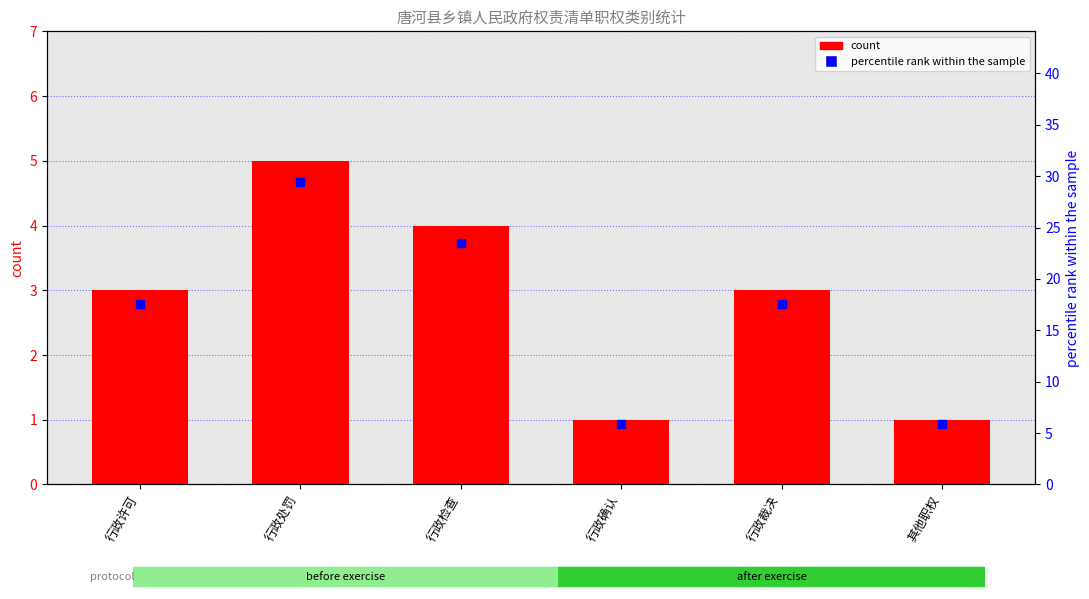

At which category is the sum across all series the highest?

行政处罚